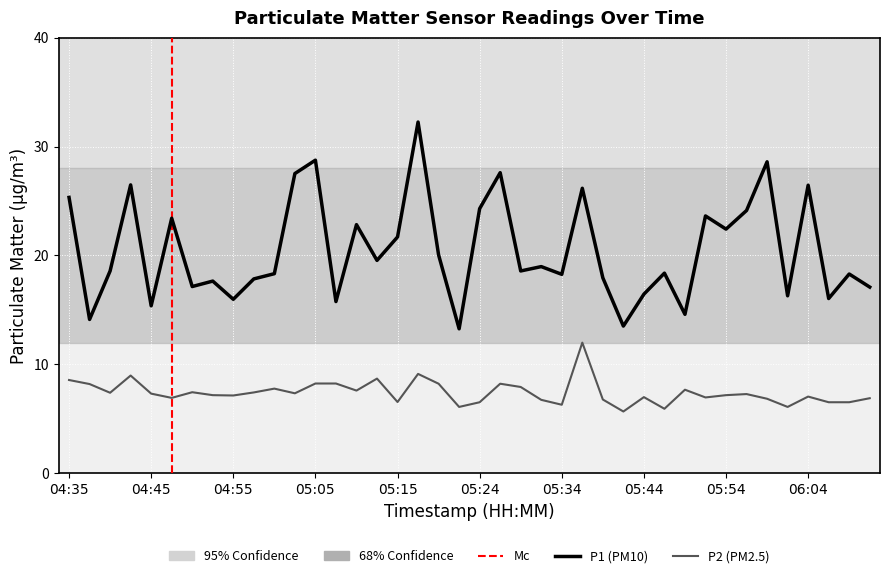

Reading left to right, transcribe all the data shown in this chart.

P1: 04:35=25.3	04:38=14.1	04:40=18.6	04:43=26.5	04:45=15.4	04:48=23.4	04:50=17.1	04:53=17.6	04:55=16.0	04:58=17.9	05:00=18.3	05:02=27.5	05:05=28.8	05:07=15.8	05:10=22.8	05:12=19.6	05:15=21.7	05:17=32.2	05:20=20.1	05:22=13.3	05:24=24.3	05:27=27.6	05:29=18.6	05:32=19.0	05:34=18.3	05:37=26.2	05:39=17.9	05:42=13.5	05:44=16.4	05:46=18.4	05:49=14.6	05:51=23.6	05:54=22.4	05:56=24.1	05:59=28.6	06:01=16.3	06:04=26.4	06:06=16.1	06:09=18.3	06:11=17.1
P2: 04:35=8.6	04:38=8.2	04:40=7.4	04:43=9.0	04:45=7.3	04:48=6.9	04:50=7.5	04:53=7.2	04:55=7.2	04:58=7.4	05:00=7.8	05:02=7.3	05:05=8.2	05:07=8.2	05:10=7.6	05:12=8.7	05:15=6.5	05:17=9.1	05:20=8.2	05:22=6.1	05:24=6.5	05:27=8.2	05:29=7.9	05:32=6.8	05:34=6.3	05:37=12.0	05:39=6.8	05:42=5.7	05:44=7.0	05:46=5.9	05:49=7.7	05:51=7.0	05:54=7.2	05:56=7.3	05:59=6.8	06:01=6.1	06:04=7.0	06:06=6.5	06:09=6.5	06:11=6.9